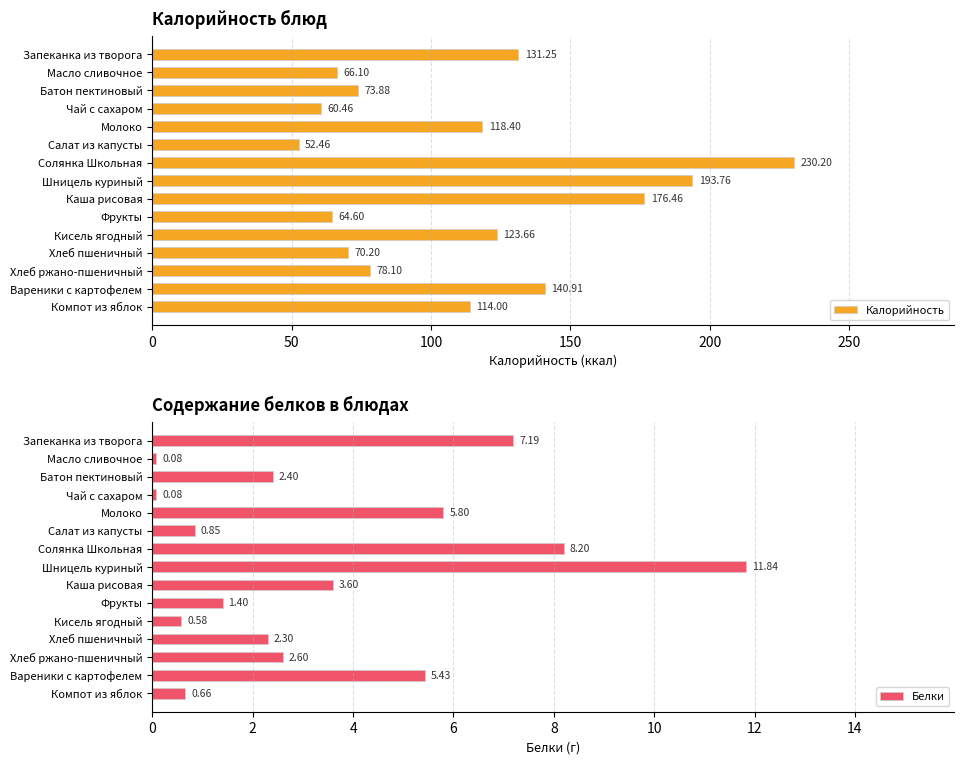

At which label is Калорийность closest to 141?

Вареники с картофелем